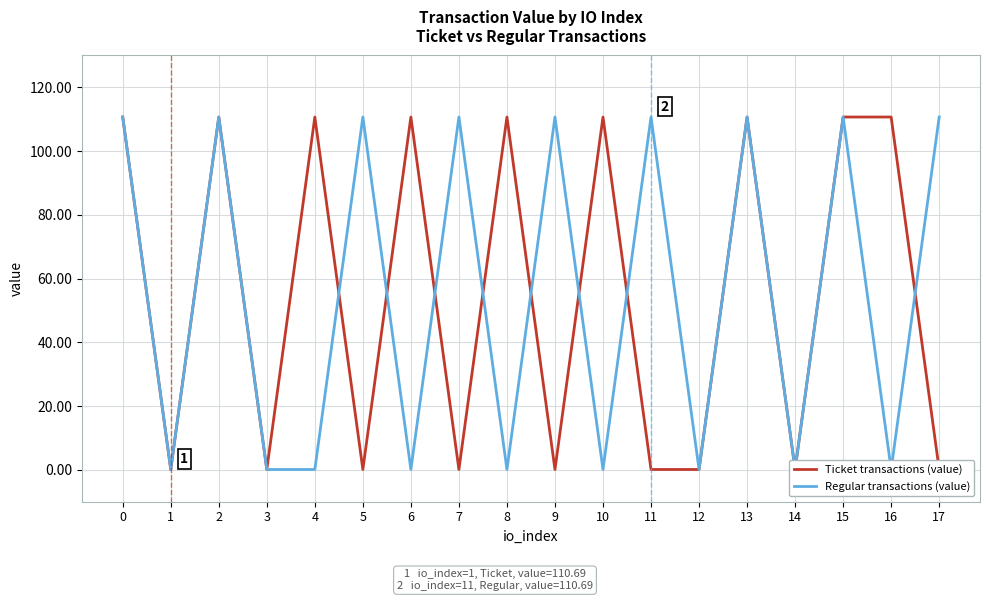

Which series changed the most between 8 and 17?

Ticket transactions (value)